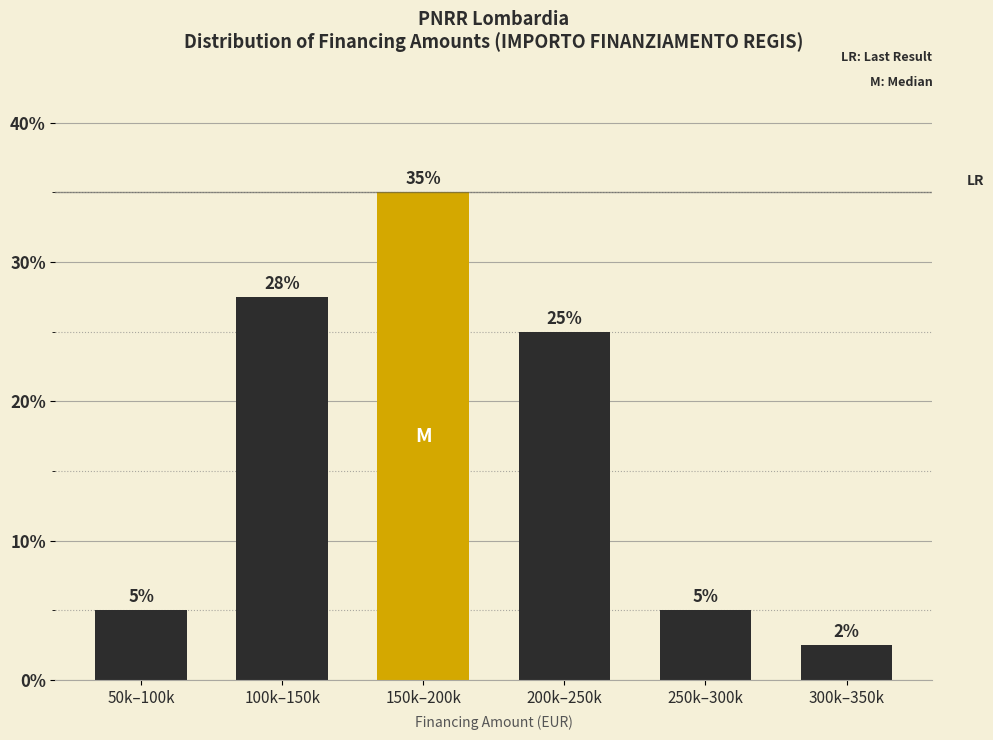

Approximately how many times larger is the value at 200k–250k compared to 100k–150k?

0.9